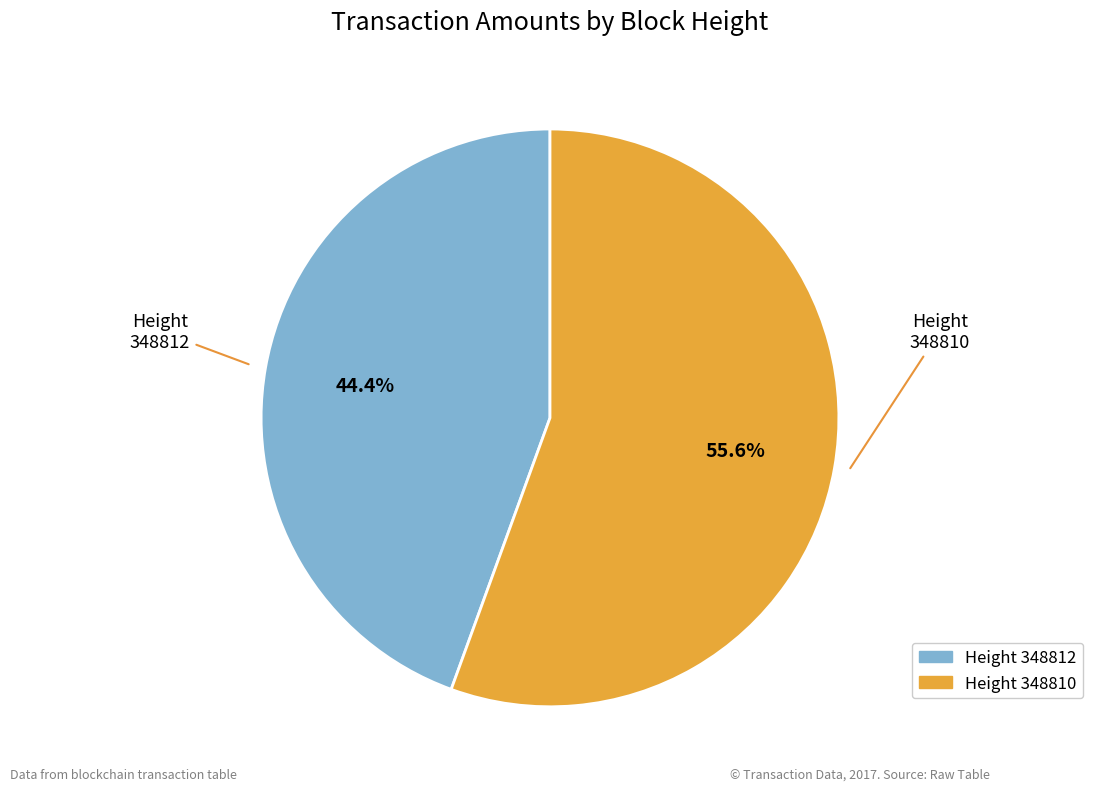

How many segments does this pie chart have?

2